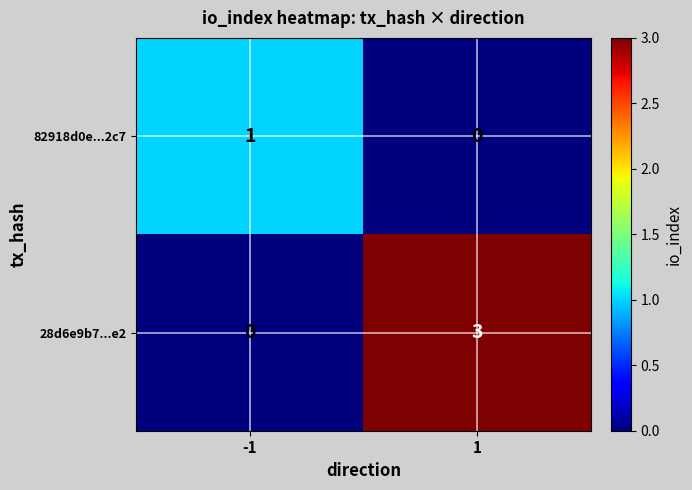

The 28d6e9b7...e2 series shows 0 at -1. True or false?

True